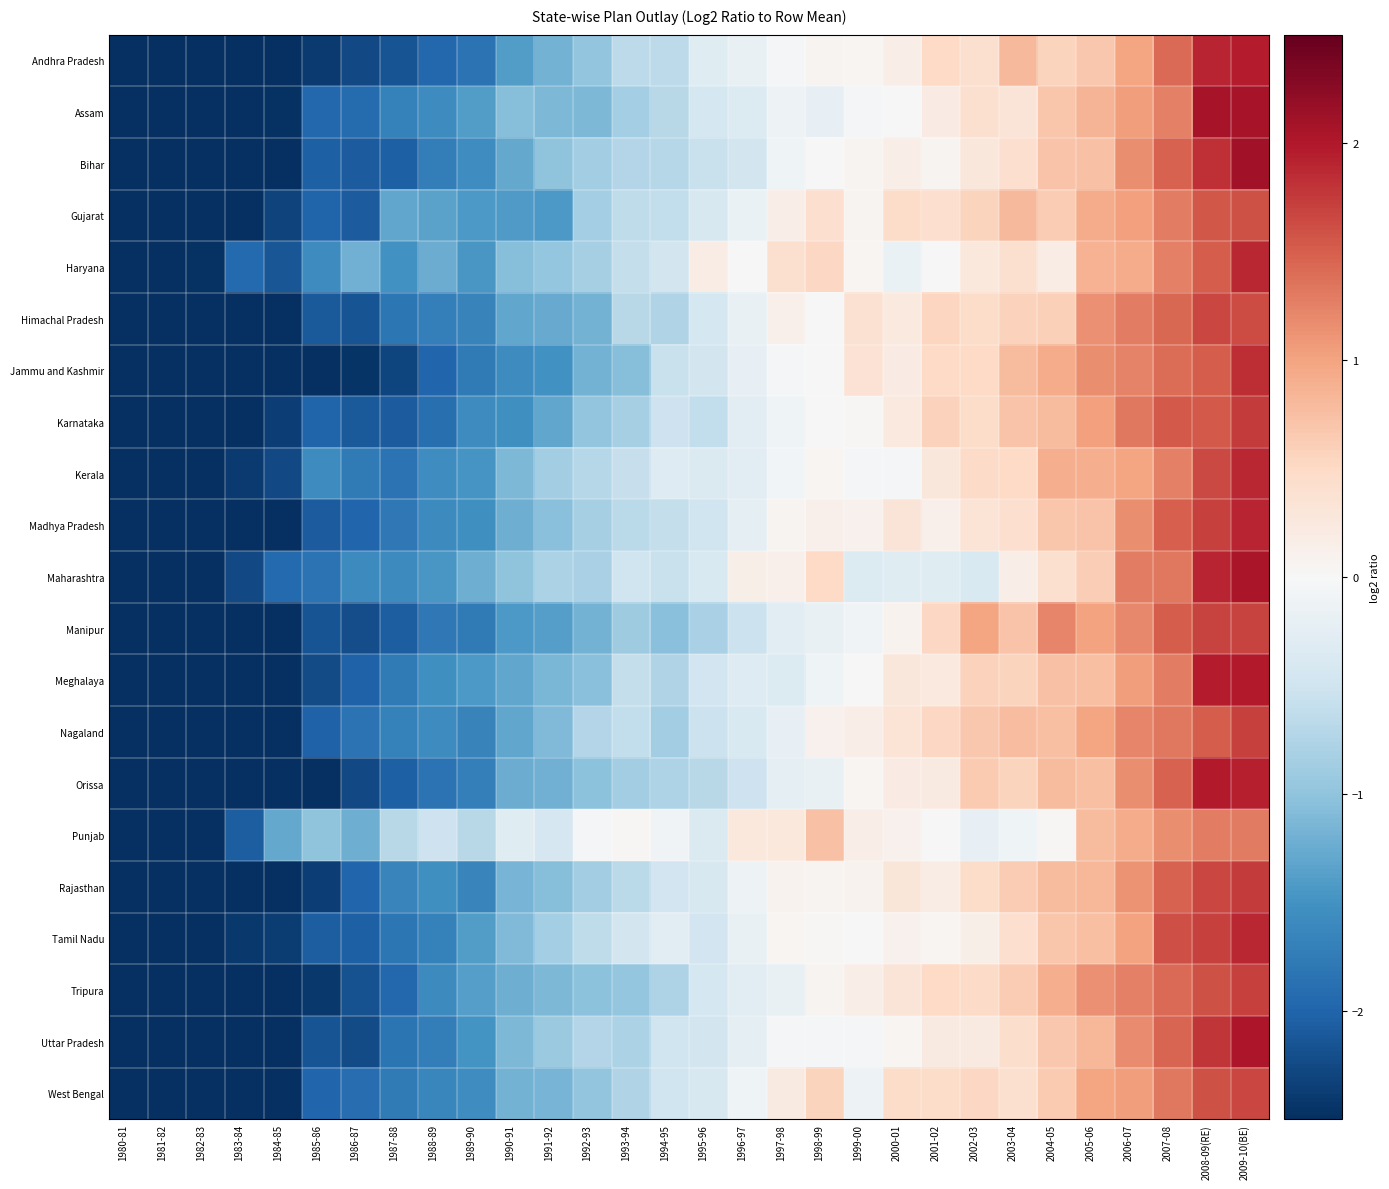

How many categories are shown in the chart?

30